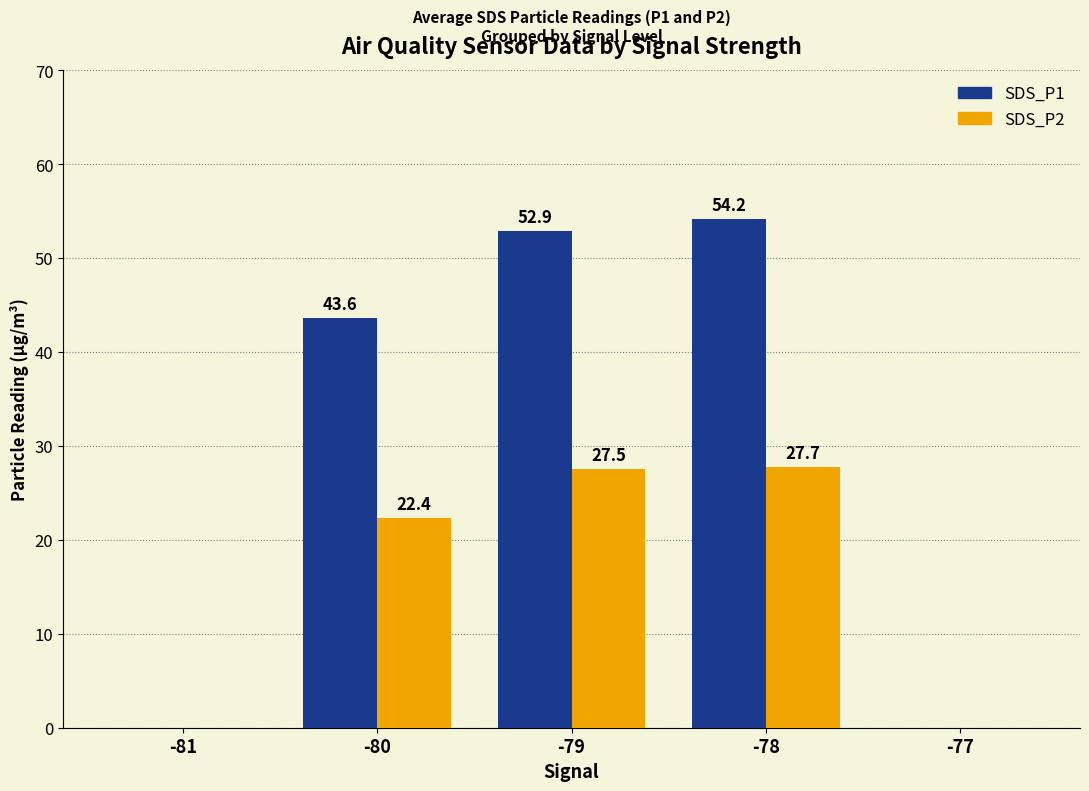

Is the value of SDS_P2 at -79 greater than the value of SDS_P1 at -77?

Yes